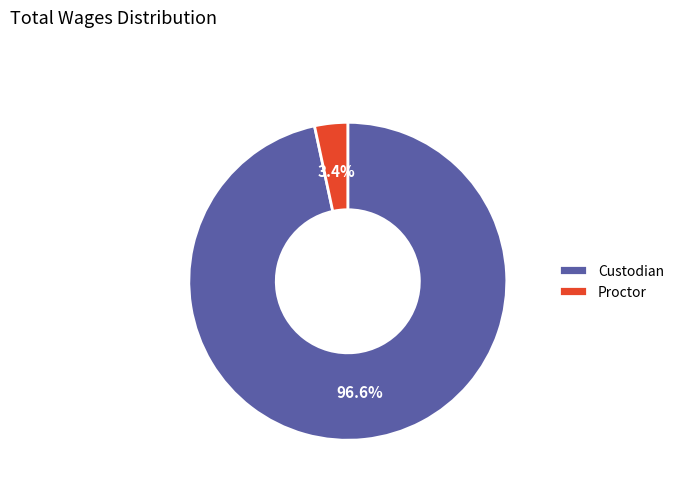

Count the number of slices in the pie.

2